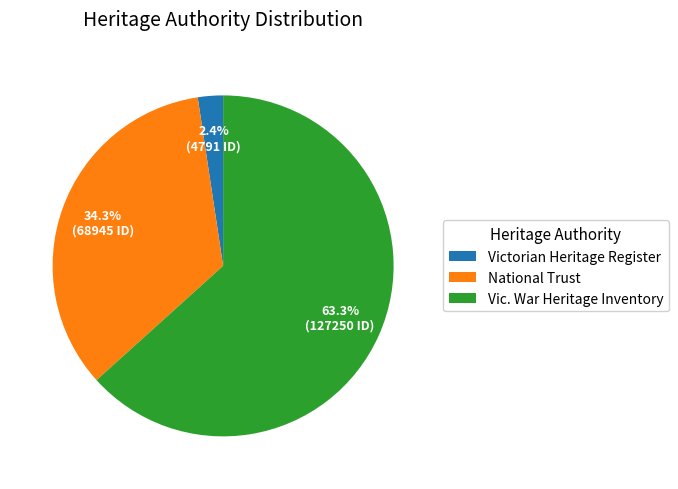

Is it true that Victorian Heritage Register is 2% of the pie?

True